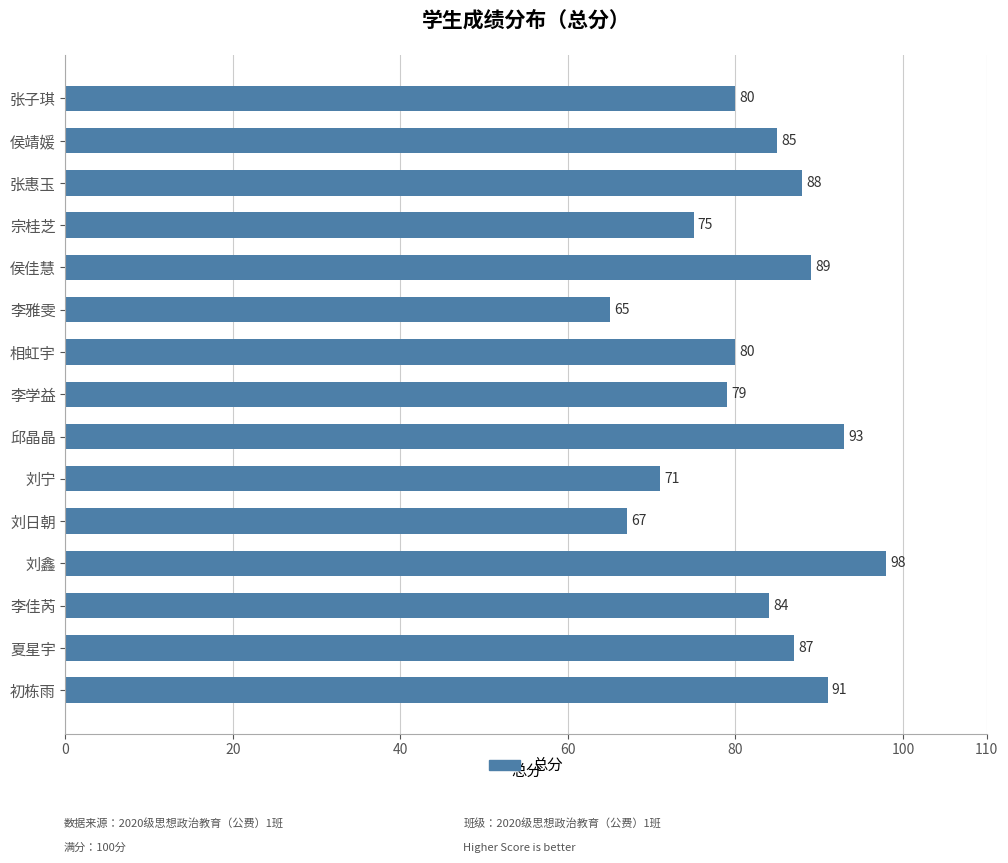

Count the number of categories in the chart.

15